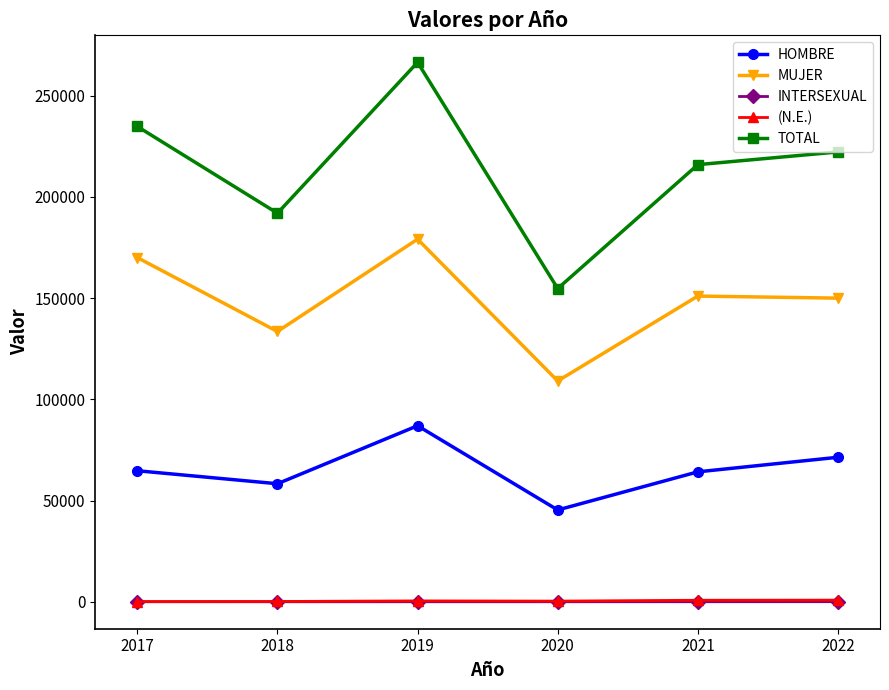

What is the lowest value of the MUJER series?

109048